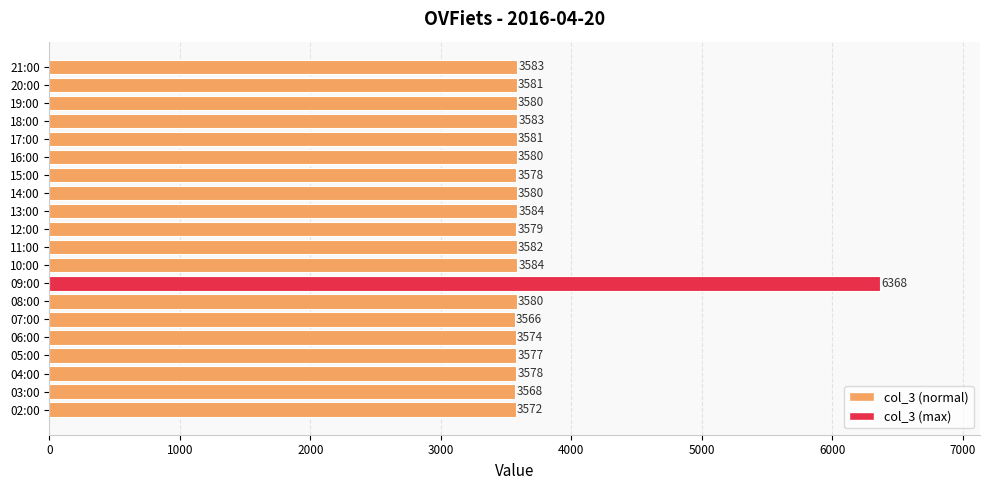

Reading top to bottom, extract all data points from this chart.

3583	3581	3580	3583	3581	3580	3578	3580	3584	3579	3582	3584	6368	3580	3566	3574	3577	3578	3568	3572